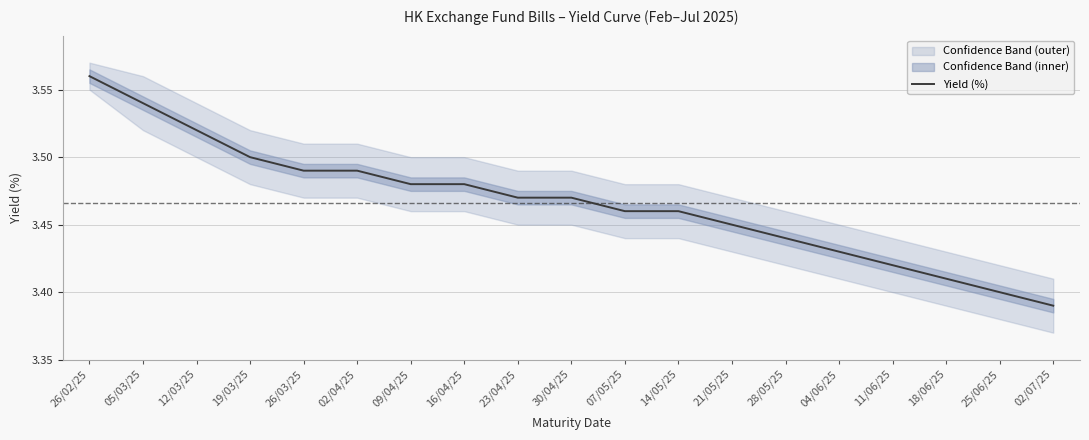

Which has a higher value, 26/03/25 or 19/03/25?

19/03/25